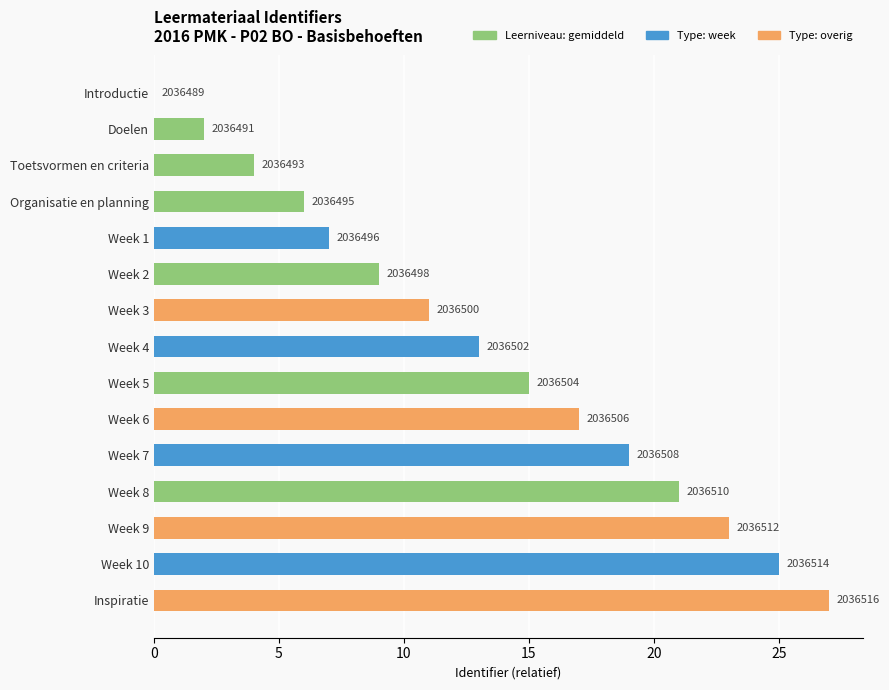

Are the bars horizontal?

Yes